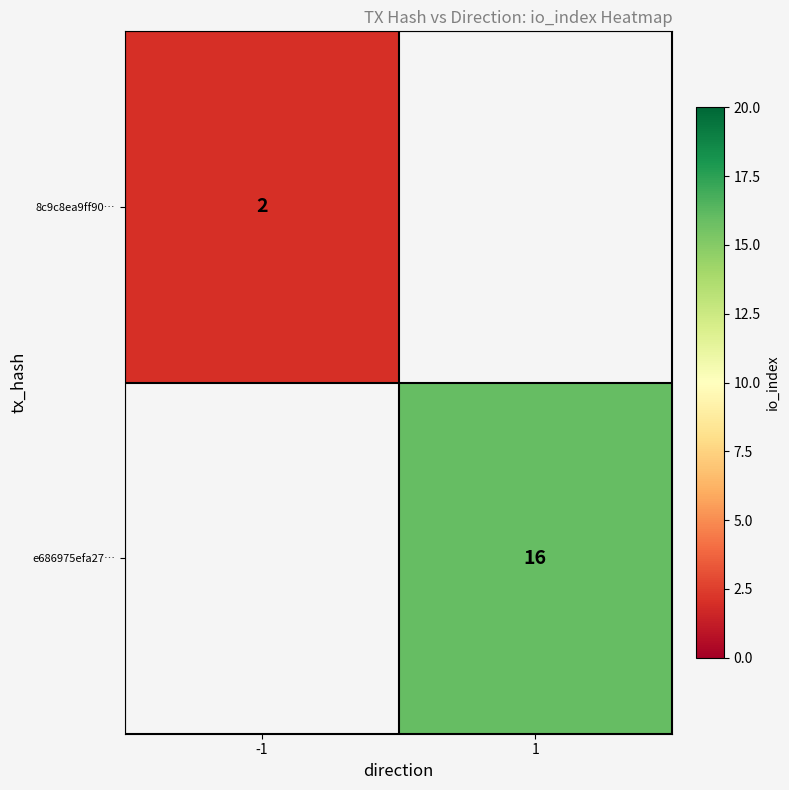

The value of e686975efa27… at 1 is 16. True or false?

True